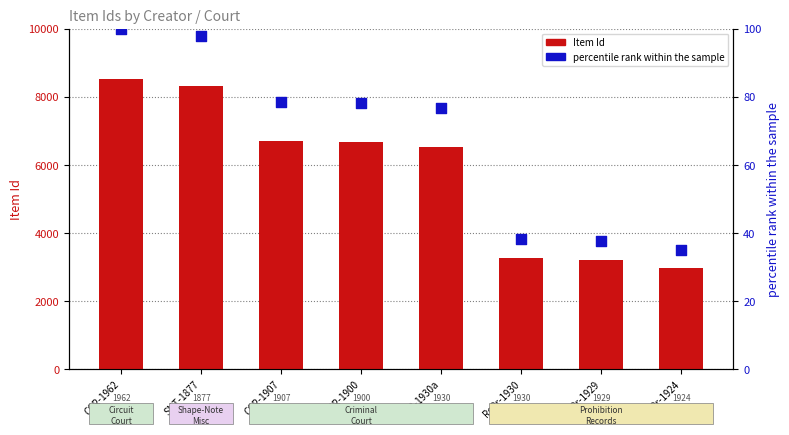

At which category is the sum across all series the highest?

CCR-1962